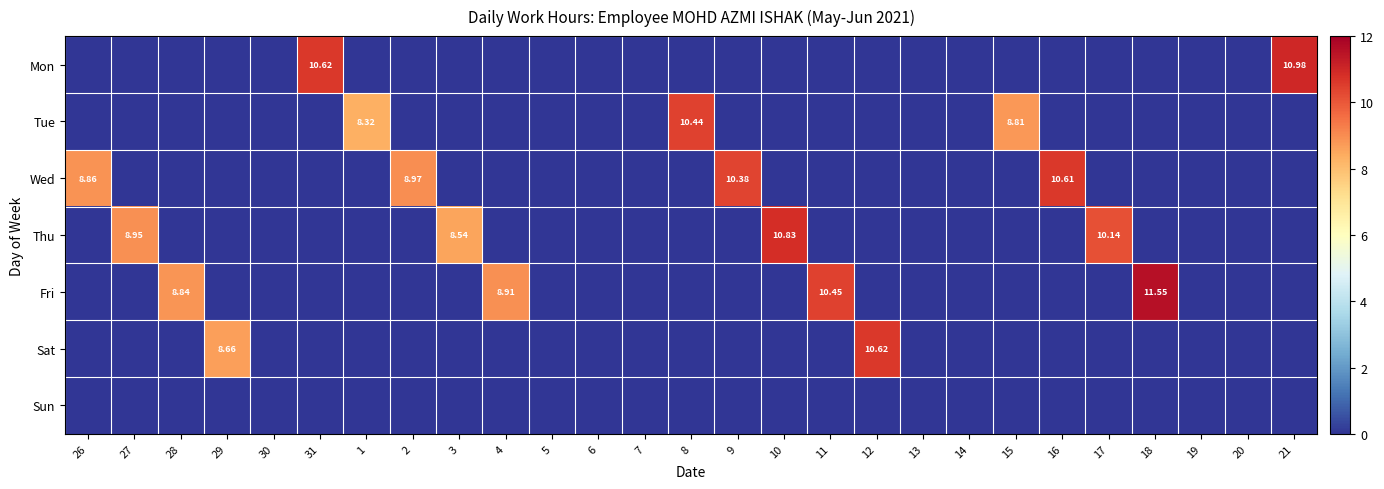

Between 13 and 15, which series saw the biggest shift?

Tue